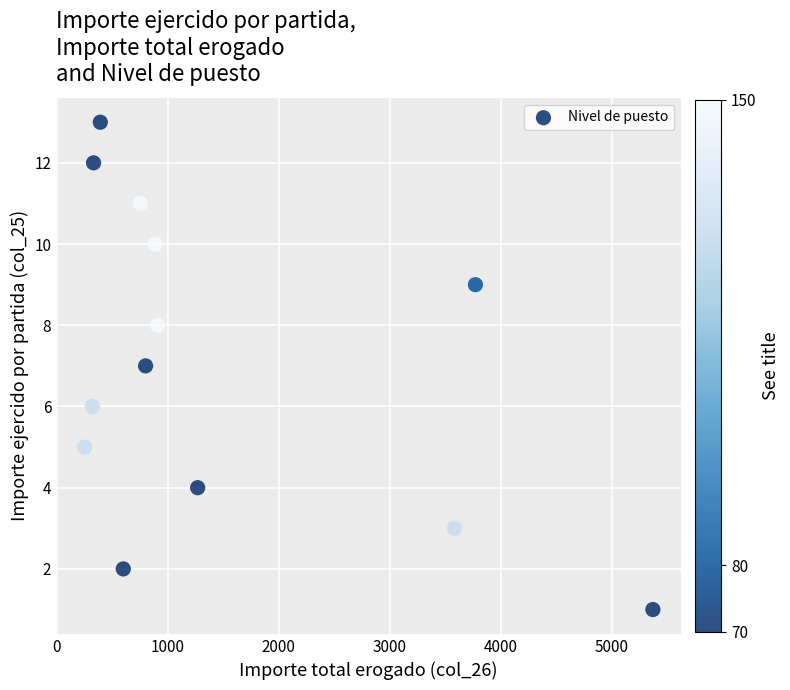

What is the range of Y values (max minus min)?

12